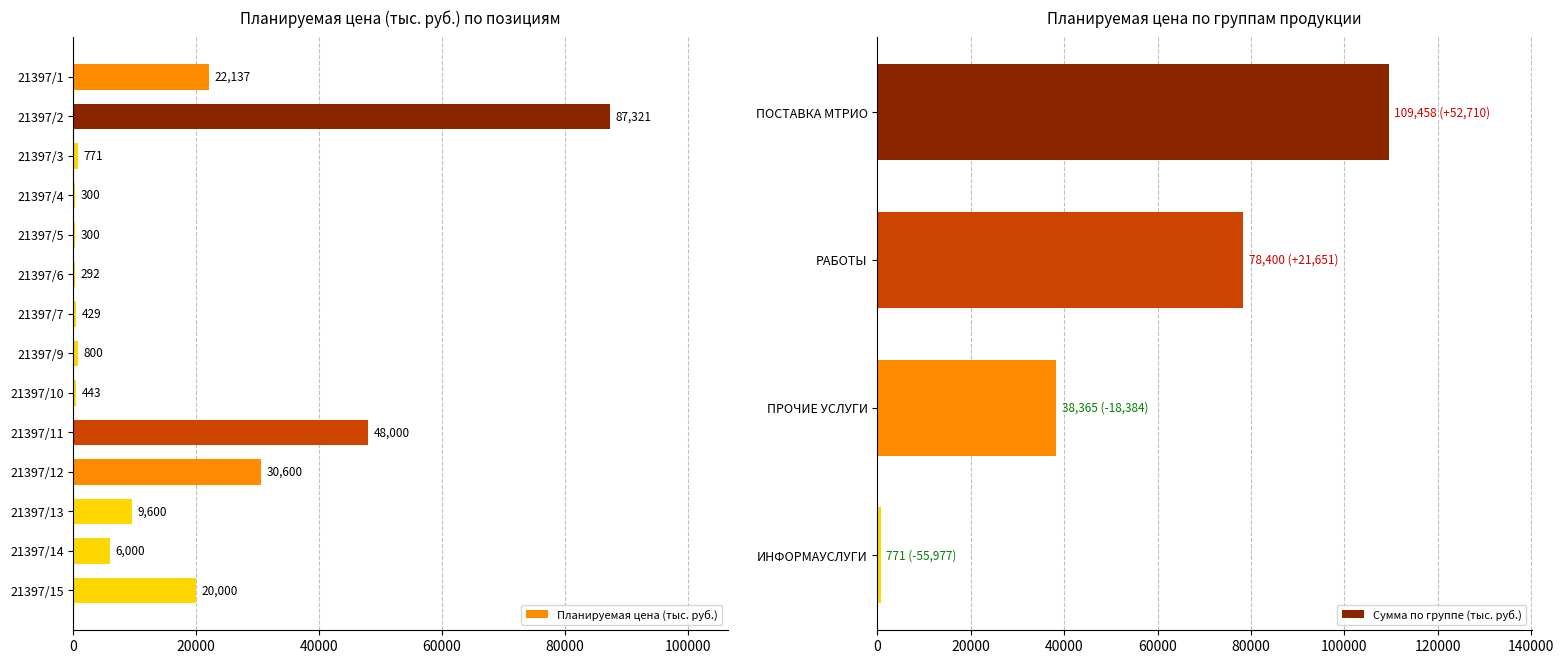

What is the change in value from 21397/6 to 21397/9?

+507.5